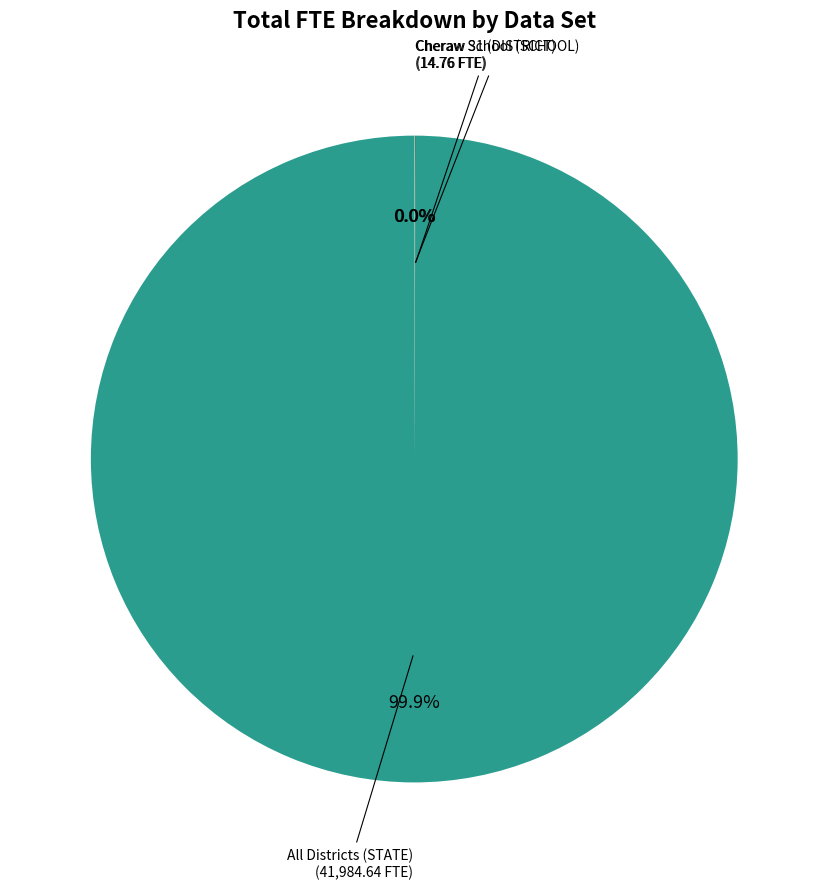

Is All Districts (STATE) the majority of the pie?

Yes